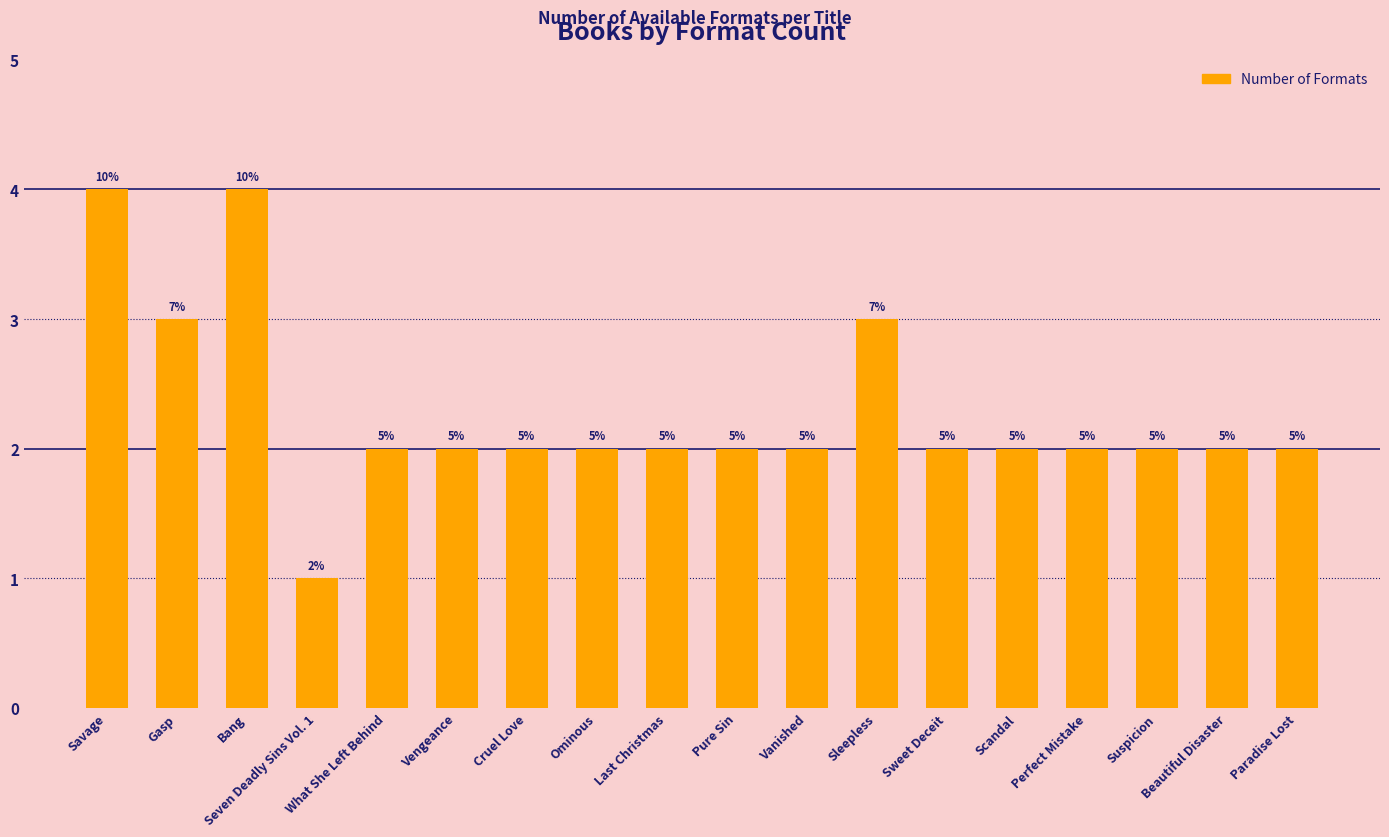

Does the chart contain stacked bars?

No